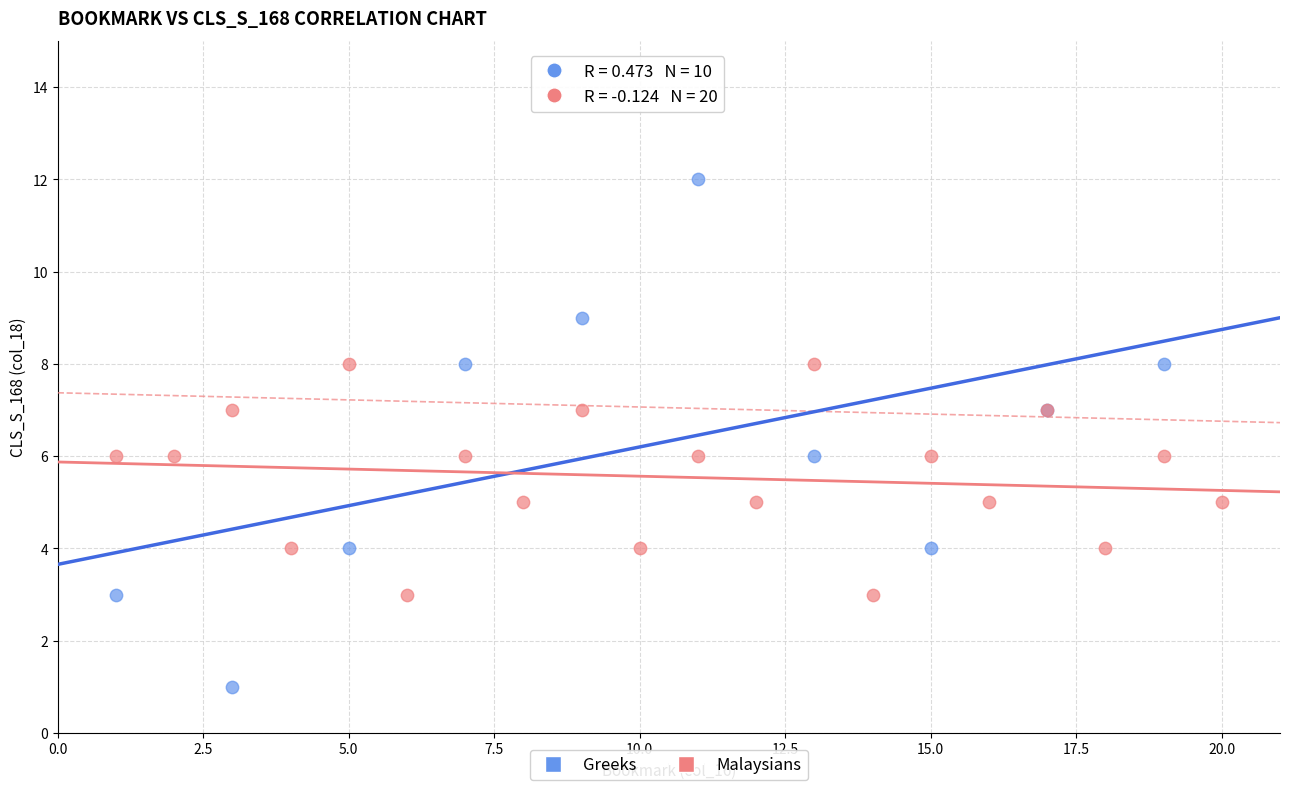

Which series reaches the minimum Y coordinate?

Greeks